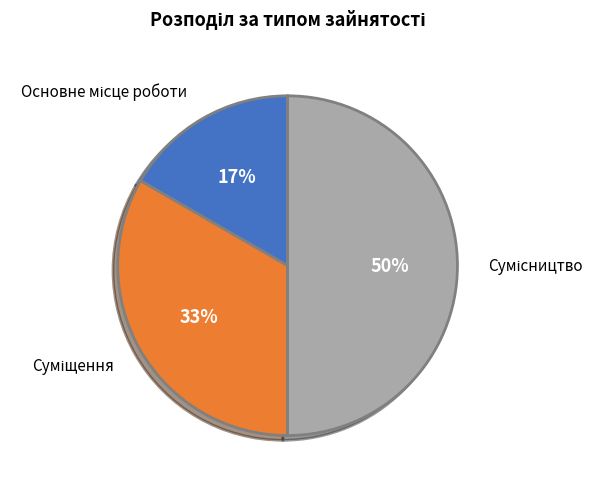

To the nearest percent, what is the average slice percentage?

33%